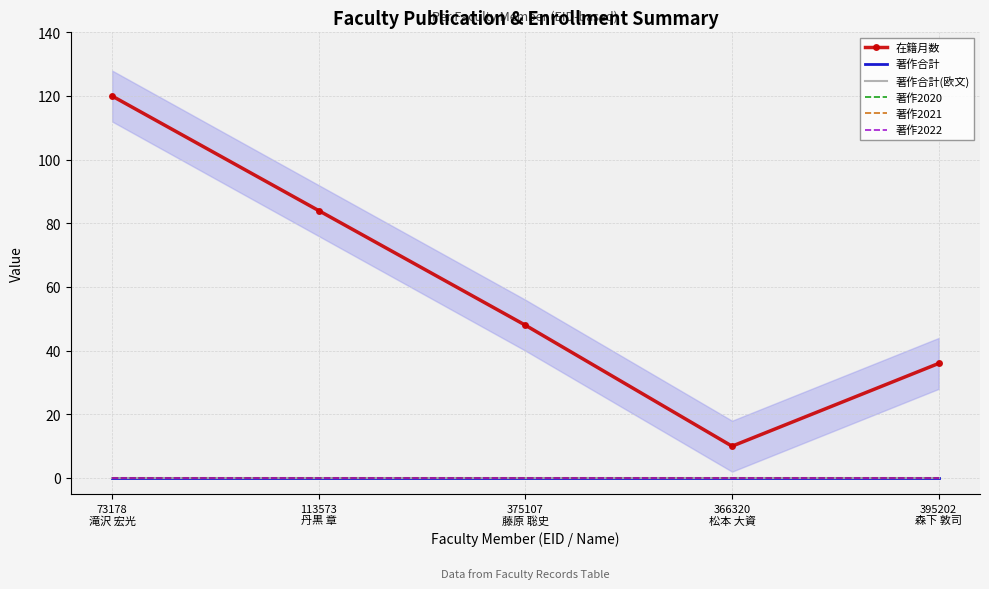

What position from the right is 375107
藤原 聡史?

3